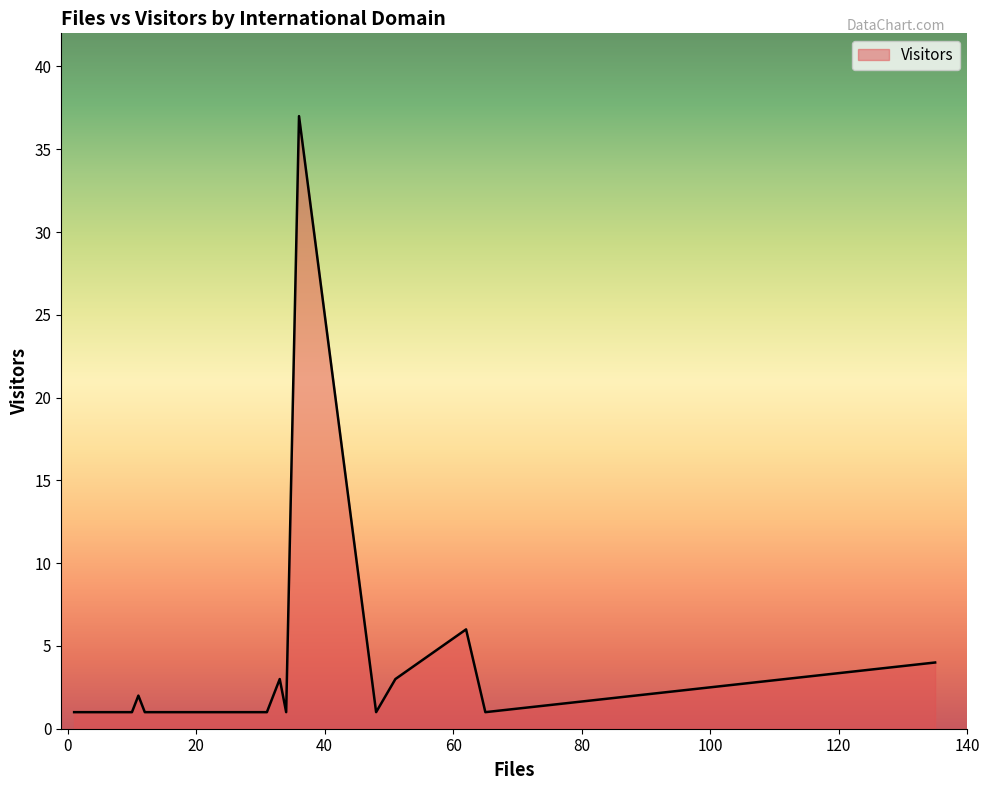

Reading right to left, what are all the values shown in this chart?

yorku.ca=1	ucl.ac.uk=1	u-tokyo.ac.jp=1	u-aizu.ac.jp=1	tksc.jaxa.jp=1	ssc.uwo.ca=1	pw.edu.pl=1	obspm.fr=6	le.ac.uk=3	lancs.ac.uk=1	kfki.hu=1	kent.ac.uk=1	esa.int=3	esa.es=1	dlr.de=4	co.uk=37	astro.helsinki.fi=1	aber.ac.uk=2